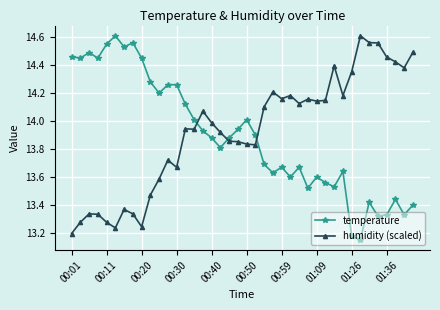

True or false: temperature has more than 2 points higher than both neighbors.

True